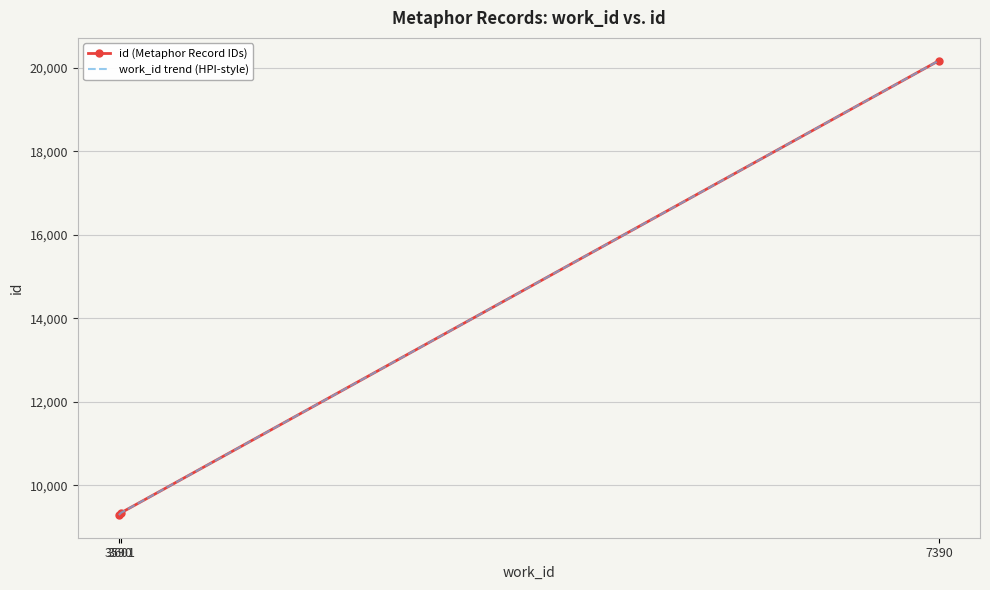

Reading right to left, extract all data points from this chart.

id (Metaphor Record IDs): 20178	9341	9286
work_id trend (HPI-style): 20178	9341	9286